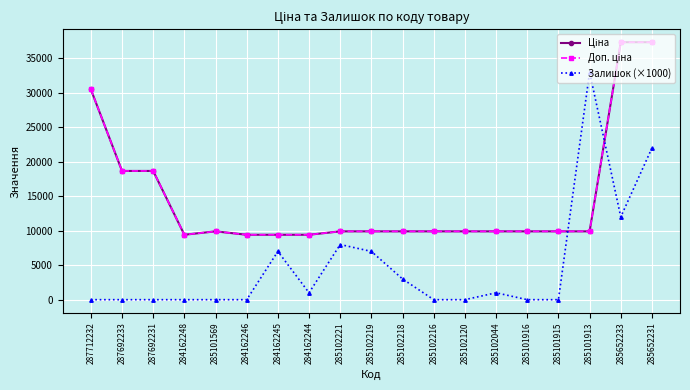

What is the sum of all Залишок (×1000) values?

94000.0